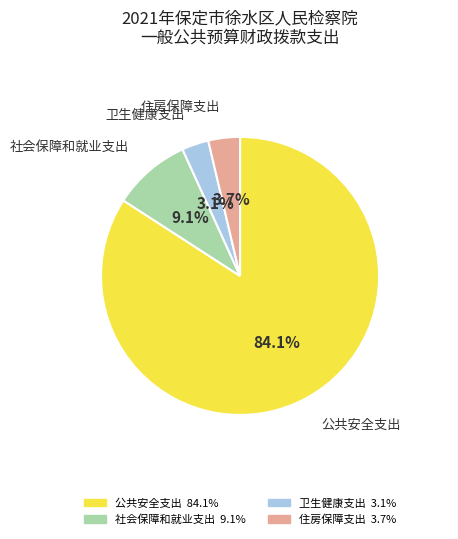

To the nearest percent, what is the difference between the 社会保障和就业支出 and 住房保障支出 slice percentages?

5%